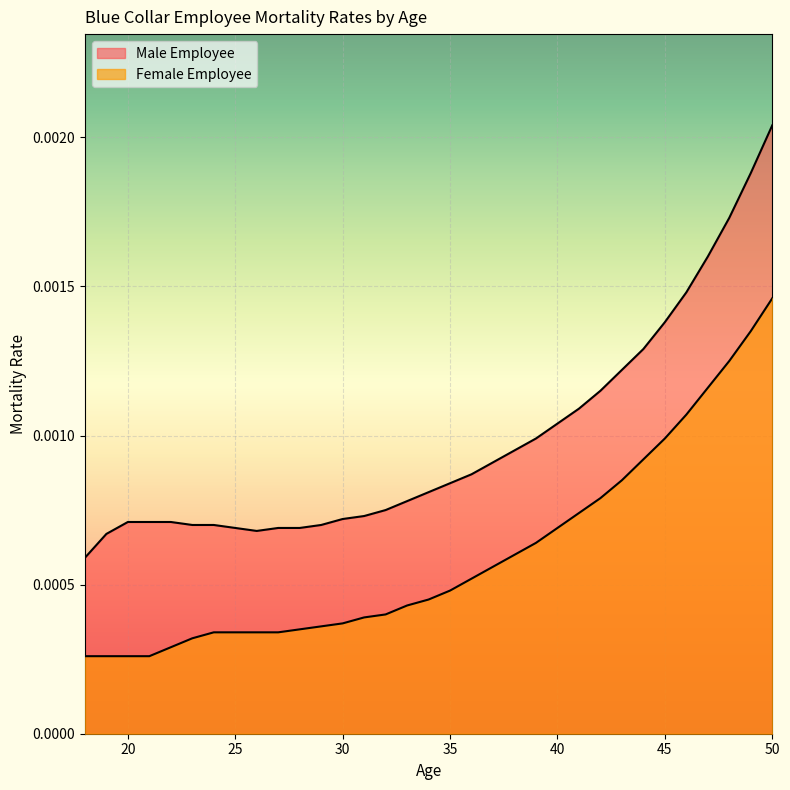

Count the number of data series in this chart.

2